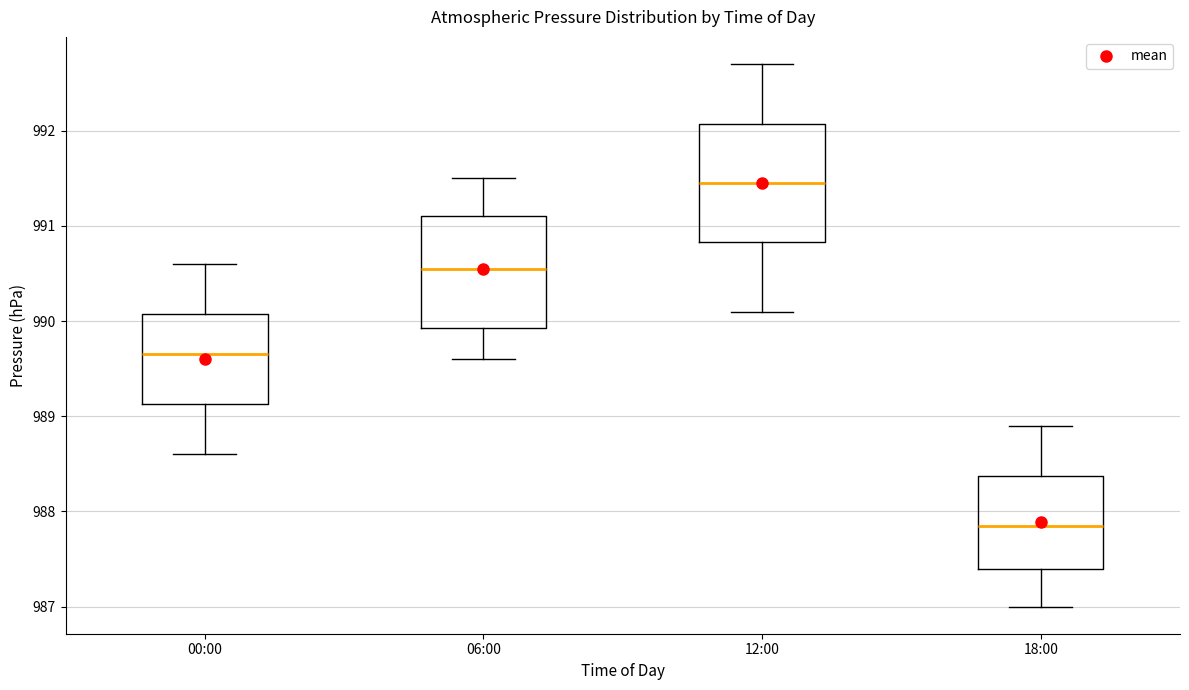

Reading left to right, transcribe this box plot: for each box, give where its median line is, the range the box spans, and where its two whiskers end, as read against the y-axis. The values are not printed on the chart, so give them approximately, as read against the axis.

00:00: median 989.7, box 989.1 to 990.1, whiskers 988.6 to 990.6
06:00: median 990.6, box 989.9 to 991.1, whiskers 989.6 to 991.5
12:00: median 991.5, box 990.8 to 992.1, whiskers 990.1 to 992.7
18:00: median 987.9, box 987.4 to 988.4, whiskers 987.0 to 988.9